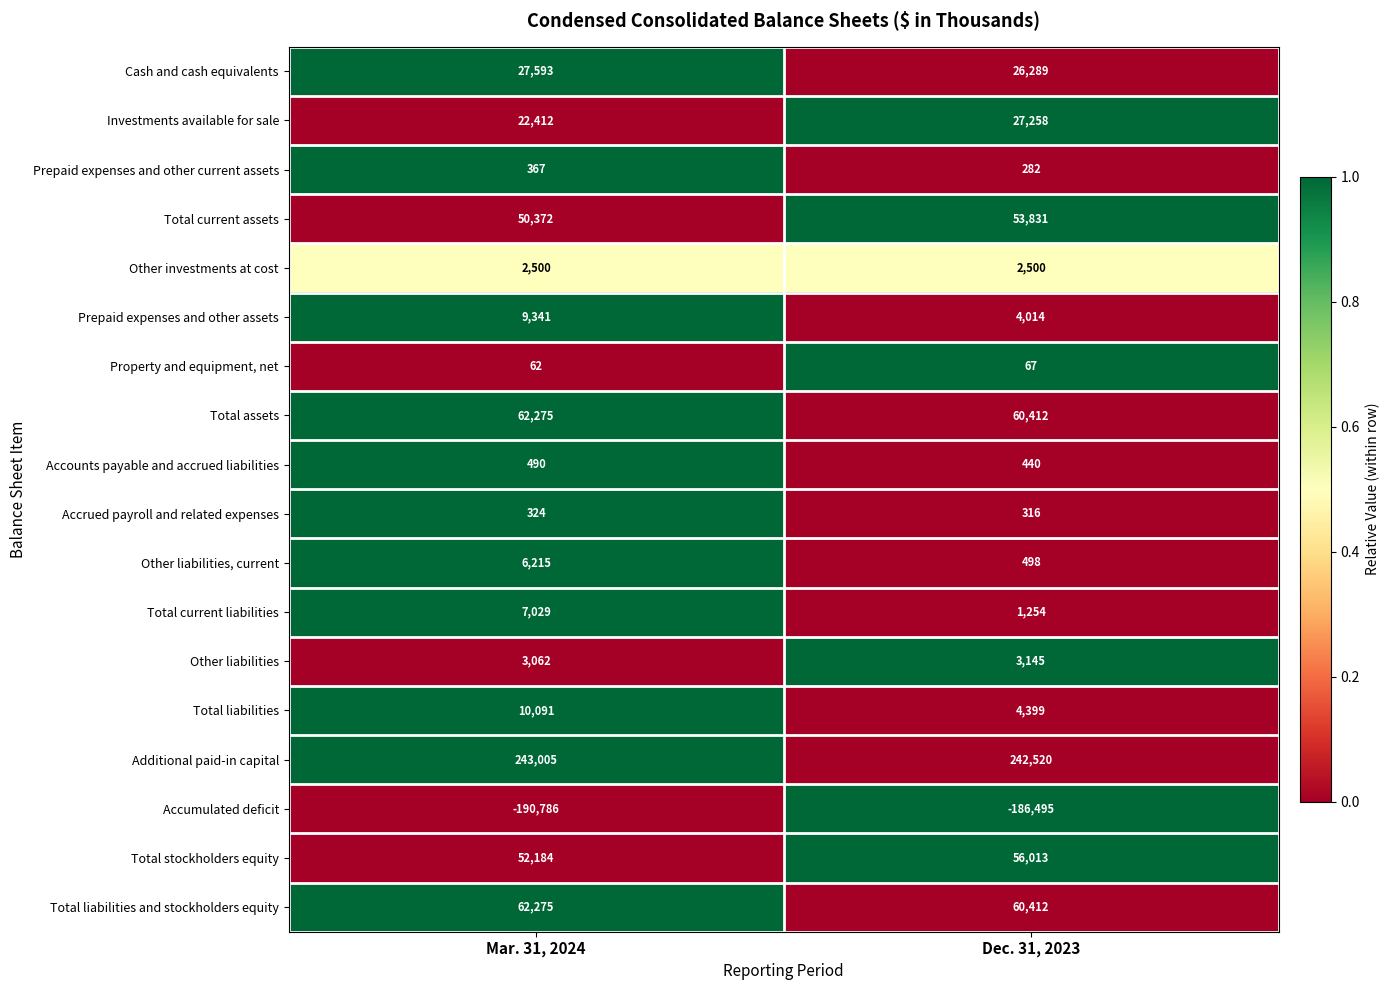

Which series has the largest total across all categories?

Additional paid-in capital